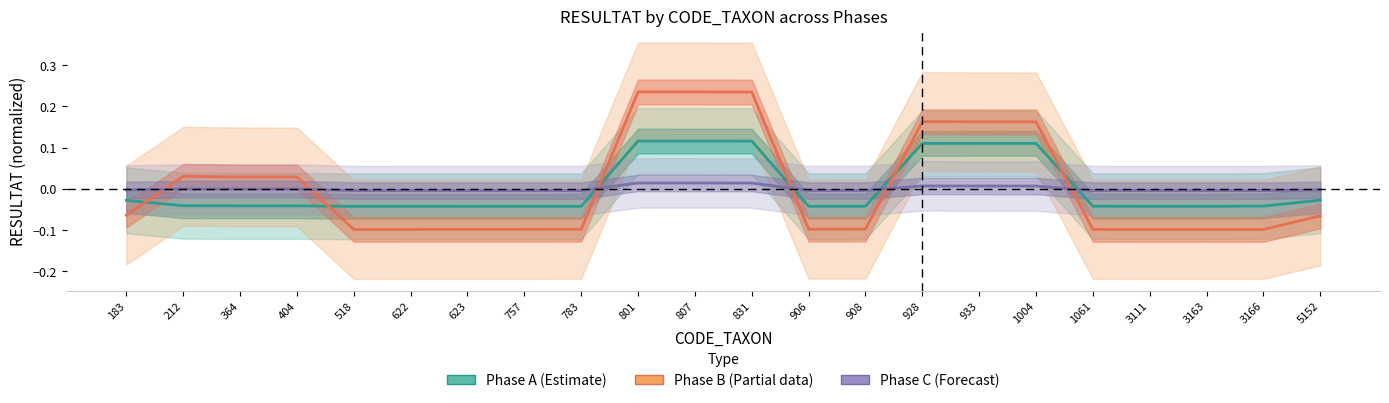

In Phase B (Partial), how many points are higher than both neighbors (excluding endpoints)?

4